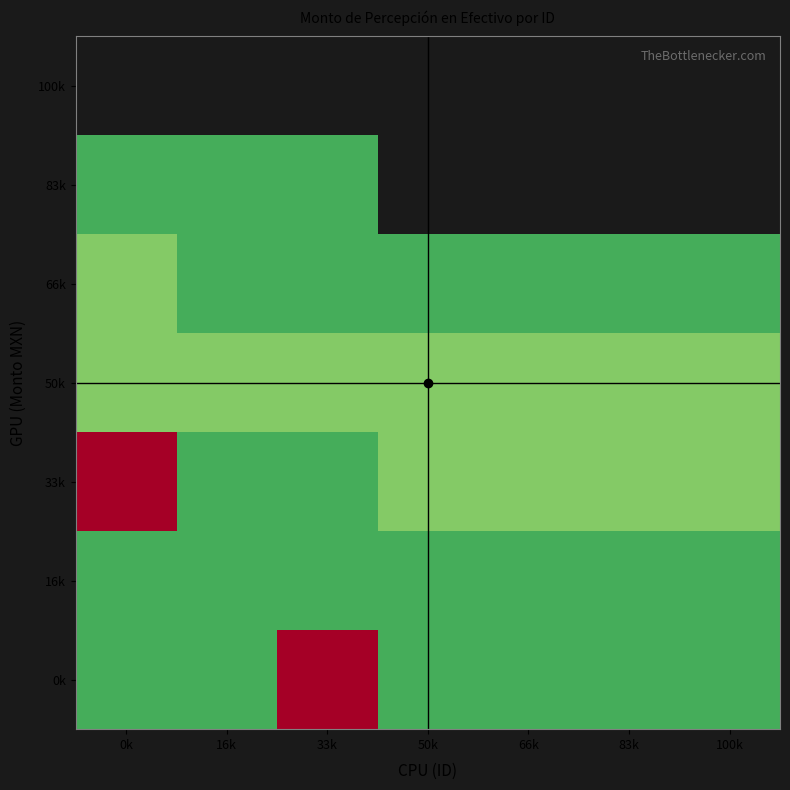

The 66k series shows 1365.3 at 0k. True or false?

False